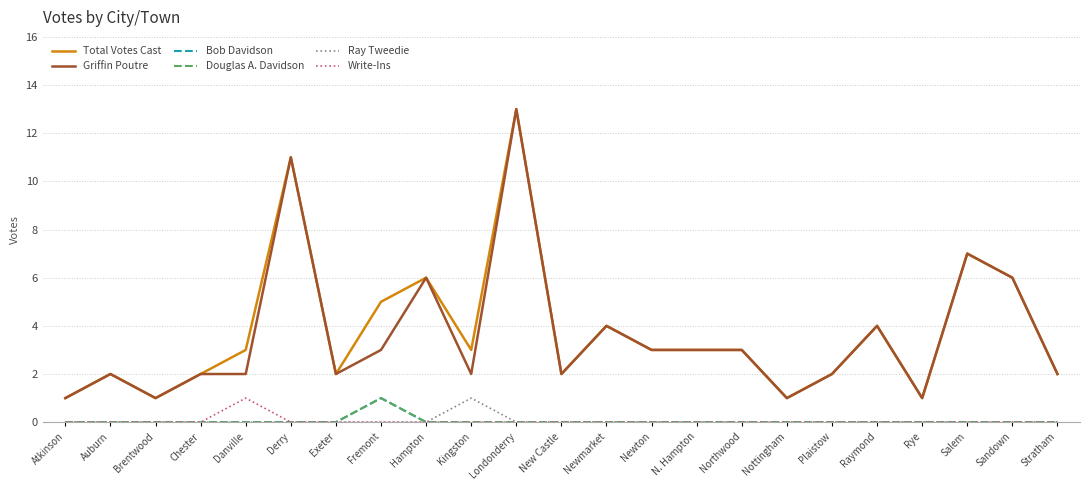

How many lines are shown in the chart?

6